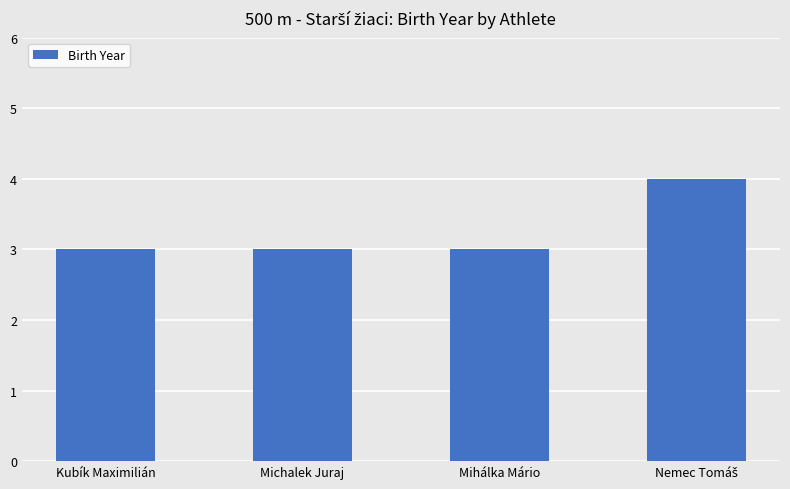

What is the ratio of the value at Kubík Maximilián to the value at Michalek Juraj?

1.0